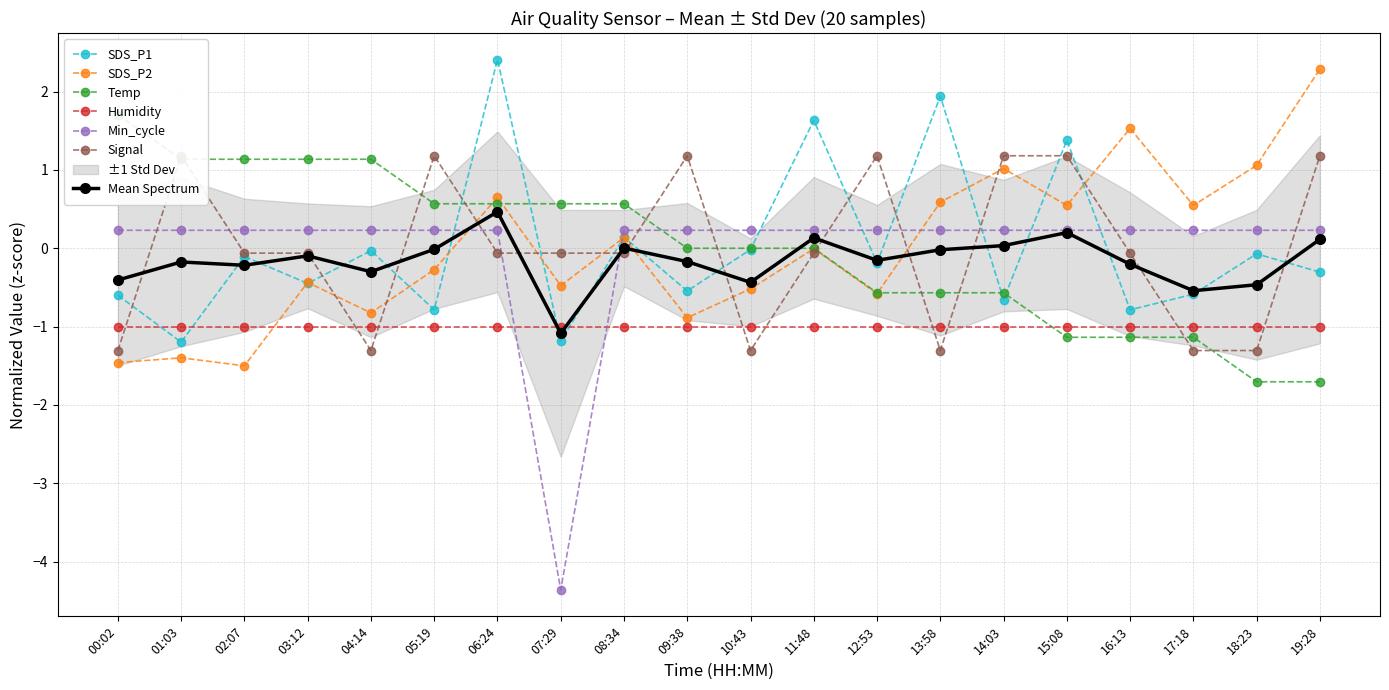

Which series has the largest total across all categories?

Signal